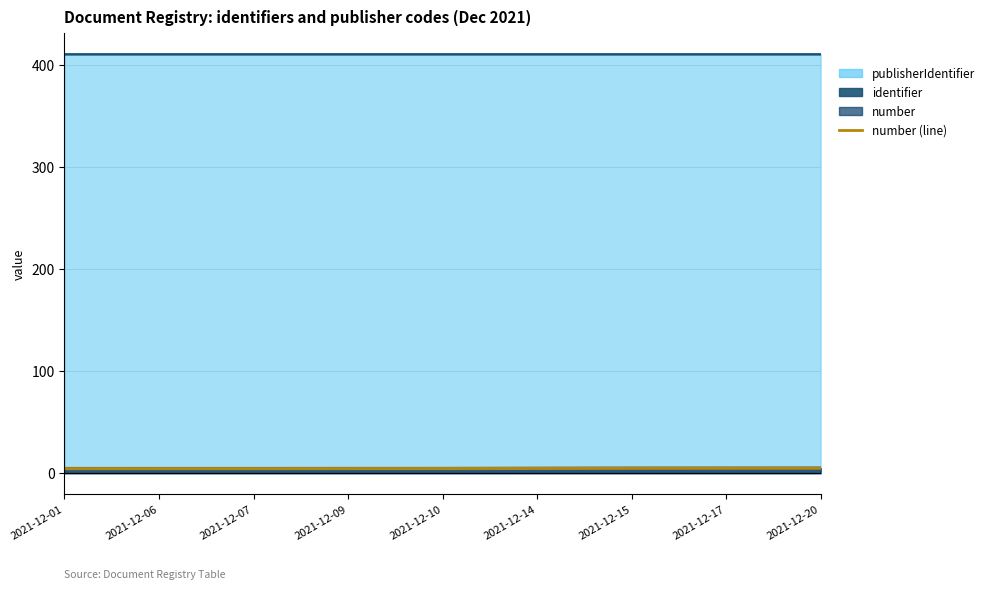

Which category has the lowest value in the publisherIdentifier (line) series?

2021-12-01